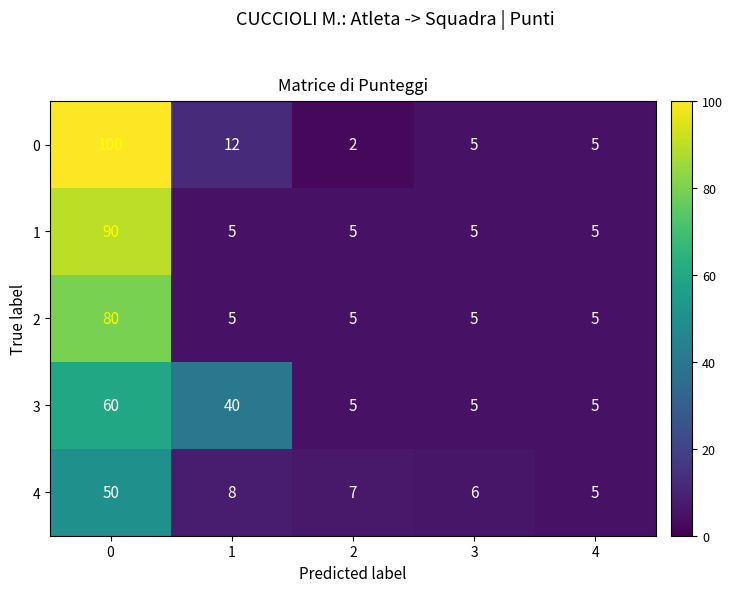

True or false: 3 has a value of 96 at 0.

False